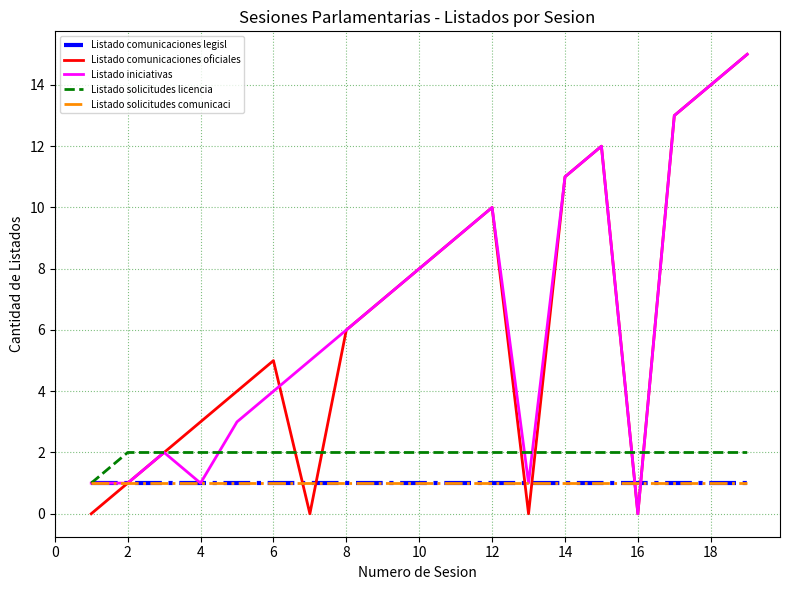

List the series in order of their peak value, highest first.

Listado comunicaciones oficiales, Listado iniciativas, Listado solicitudes licencia, Listado comunicaciones legisl, Listado solicitudes comunicaci